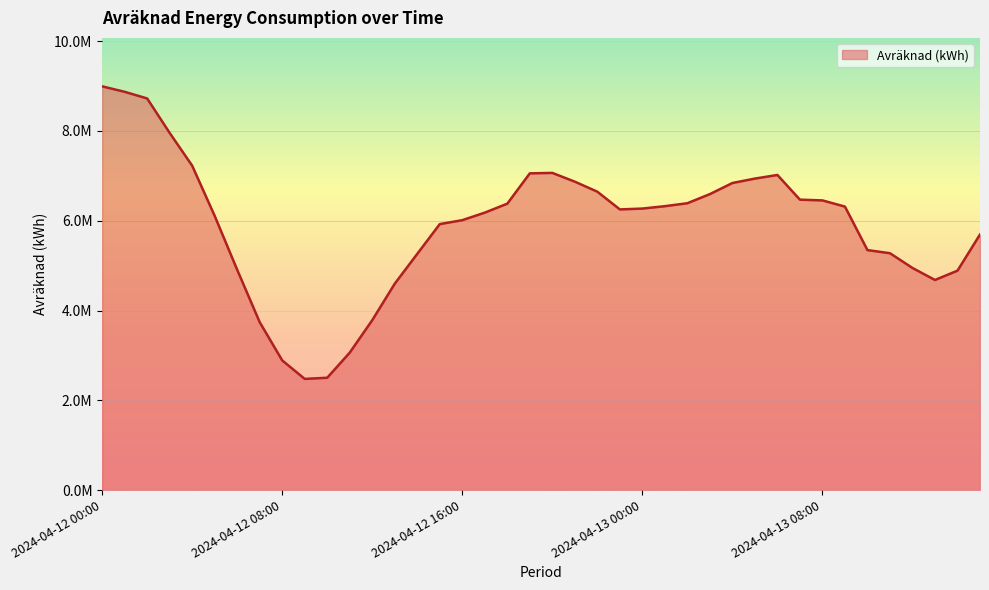

Where is the first local minimum?

9